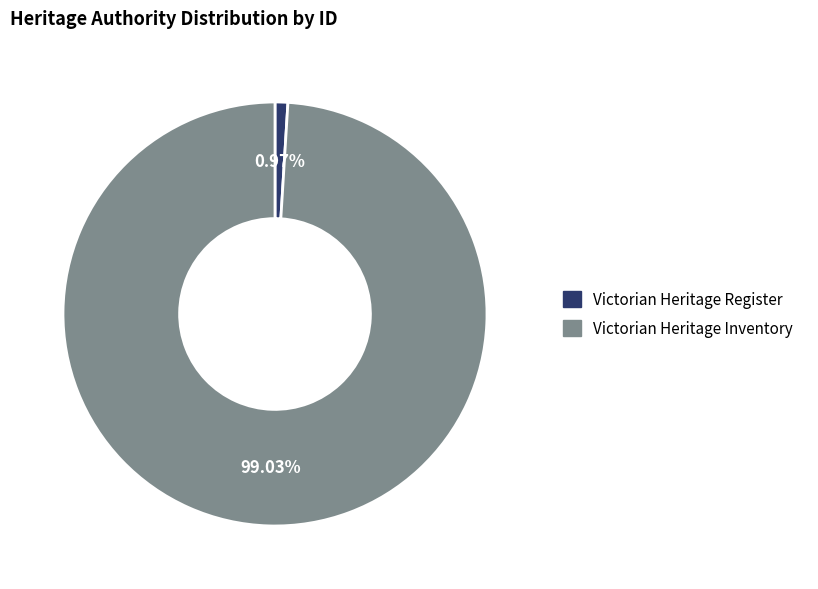

Count the number of slices in the pie.

2